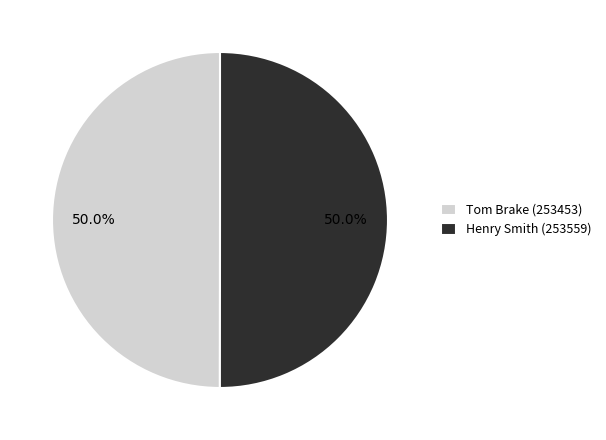

True or false: Henry Smith (253559) accounts for 50% of the total.

True